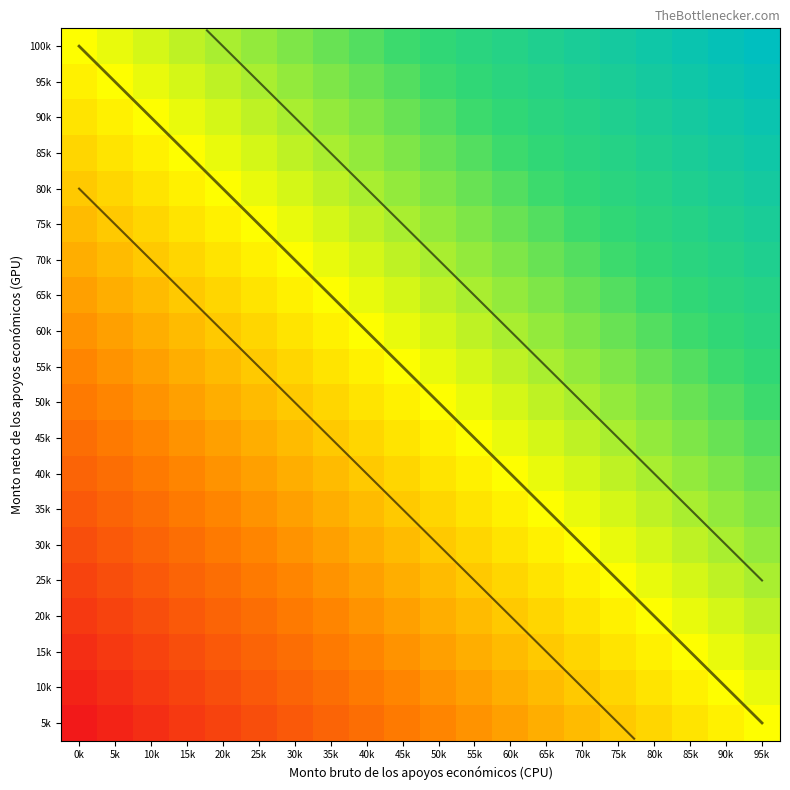

What is the total value across all series at 60k?

2.6